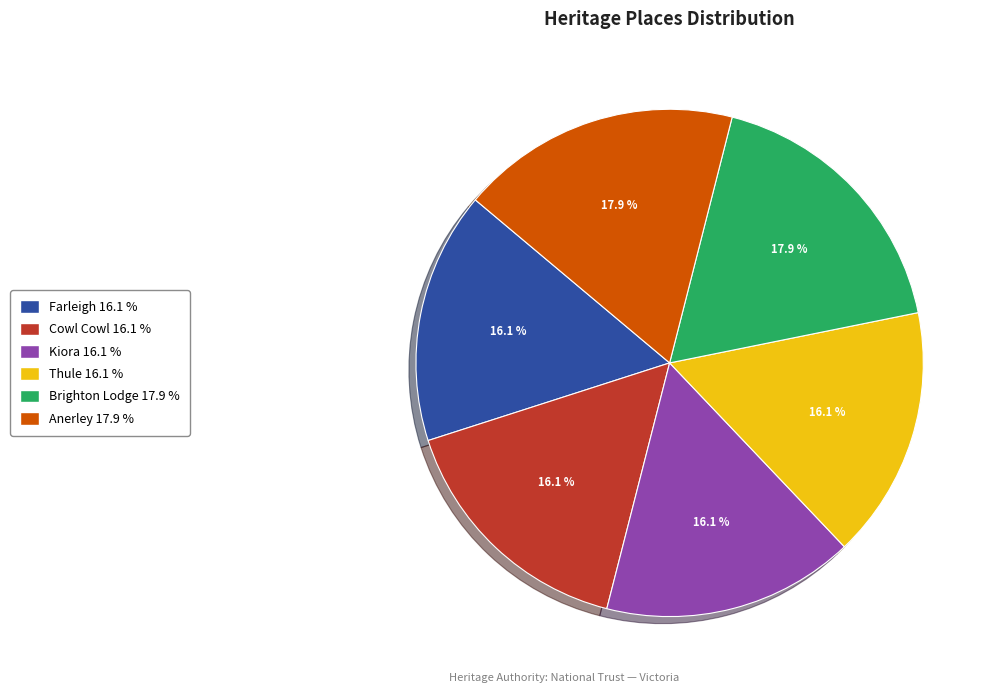

Combined, do Anerley and Brighton Lodge account for over 50%?

No